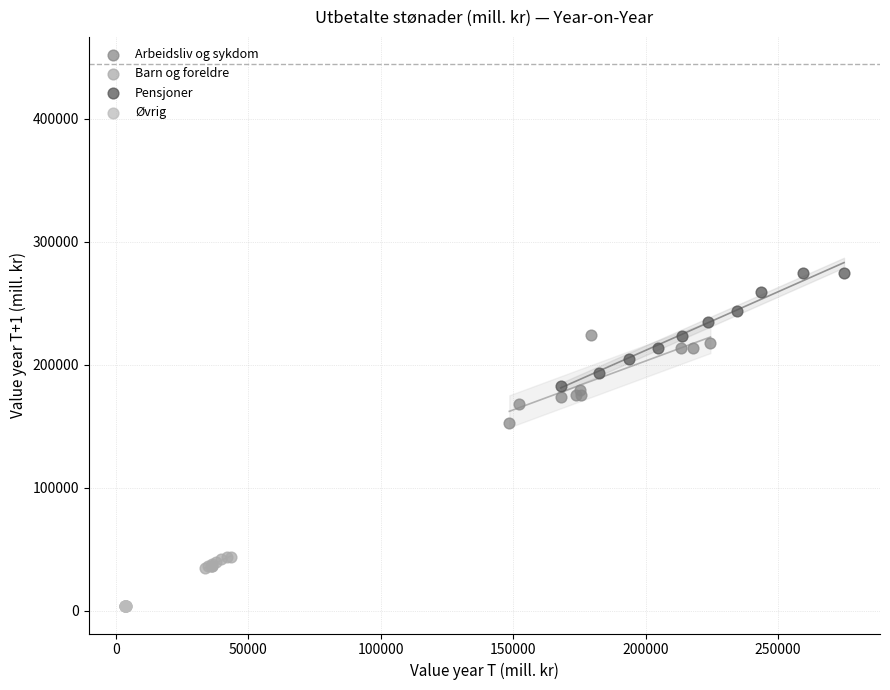

Which series reaches the minimum Y coordinate?

Øvrig